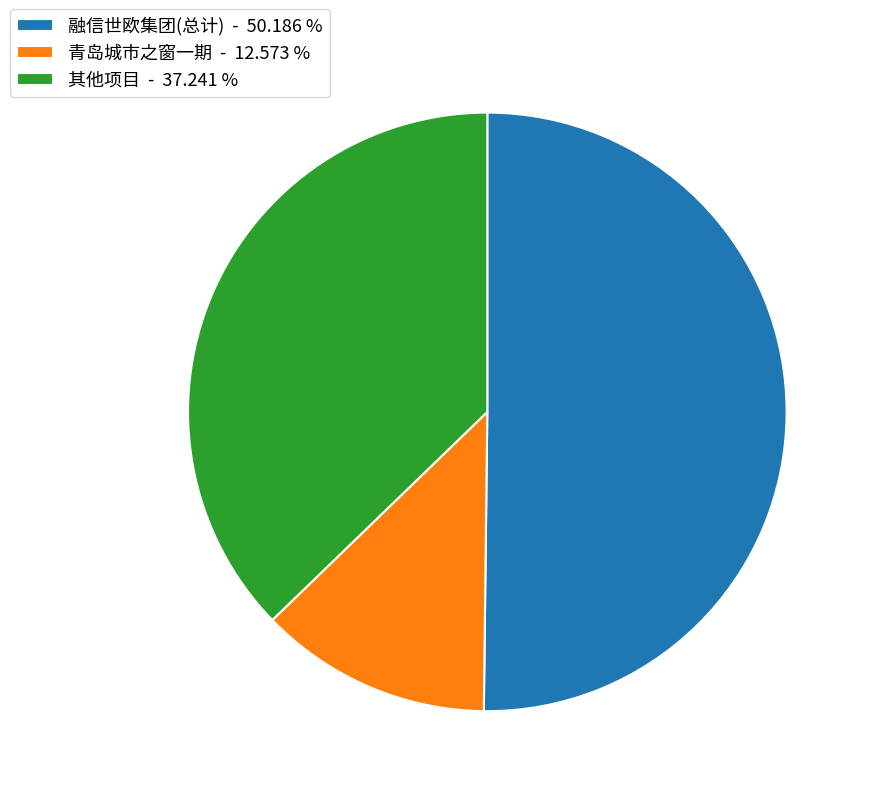

Which has a higher value, 融信世欧集团(总计) - 50.186 % or 其他项目 - 37.241 %?

融信世欧集团(总计) - 50.186 %